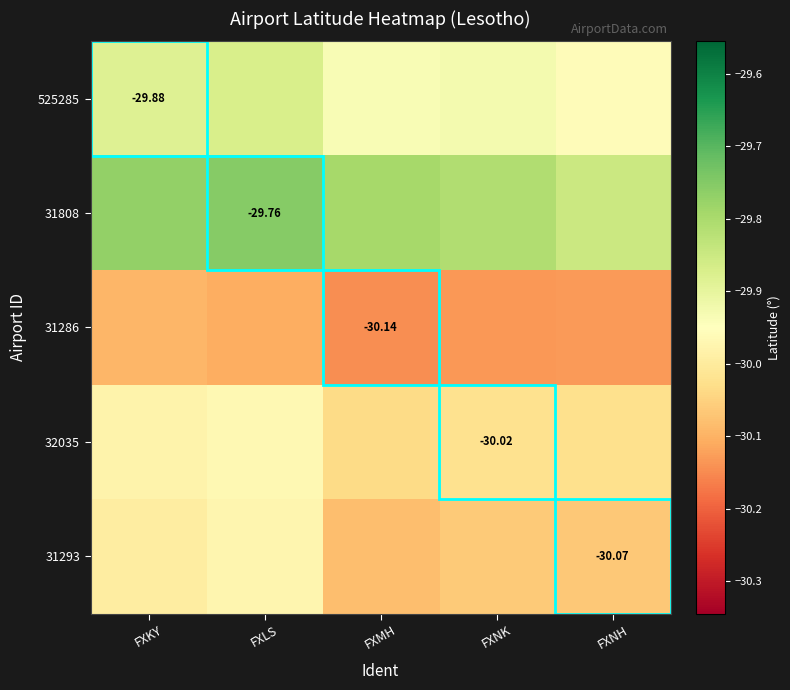

The 525285 series shows -50.1 at FXMH. True or false?

False